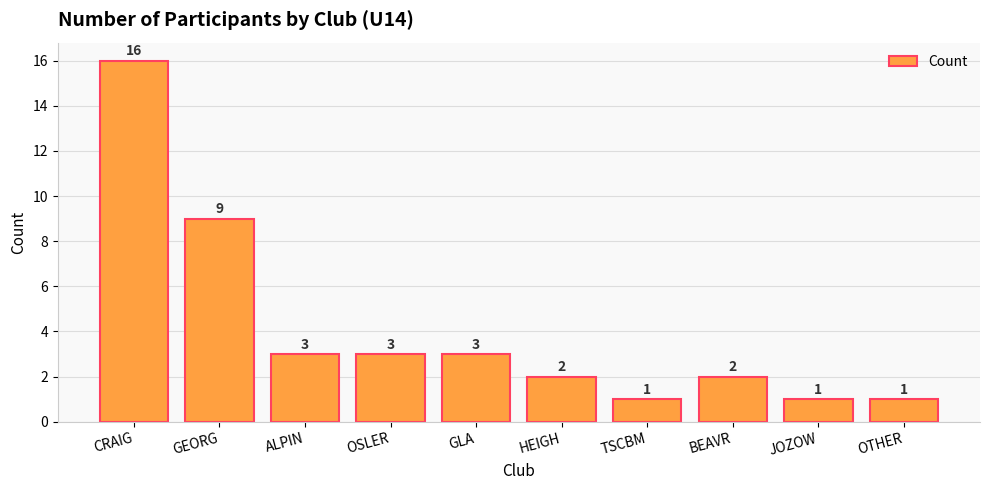

Approximately how many times larger is the value at TSCBM compared to JOZOW?

1.0